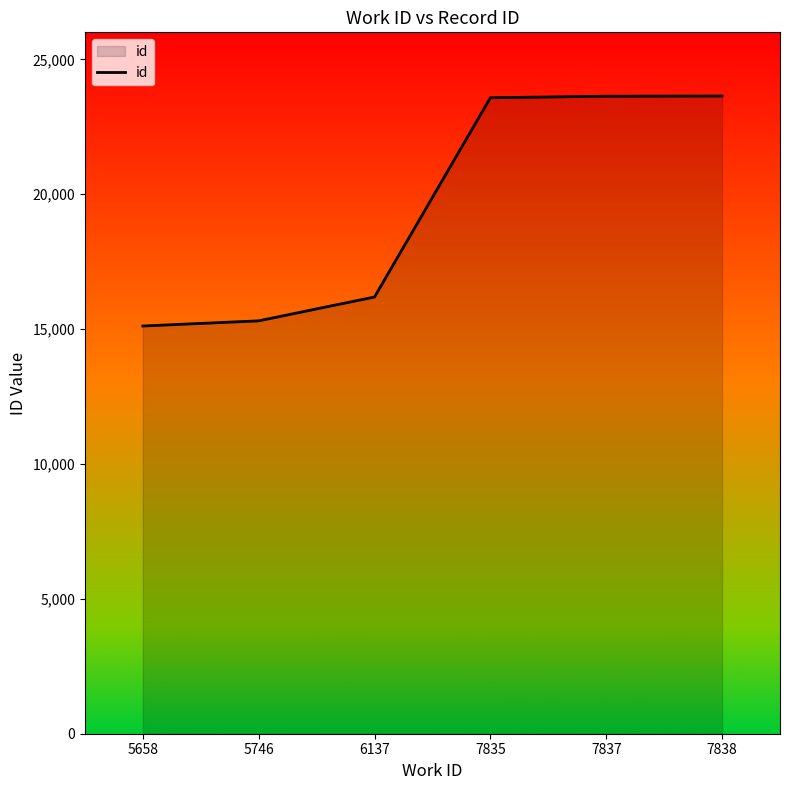

The chart shows a value of 3419 at 5658. True or false?

False